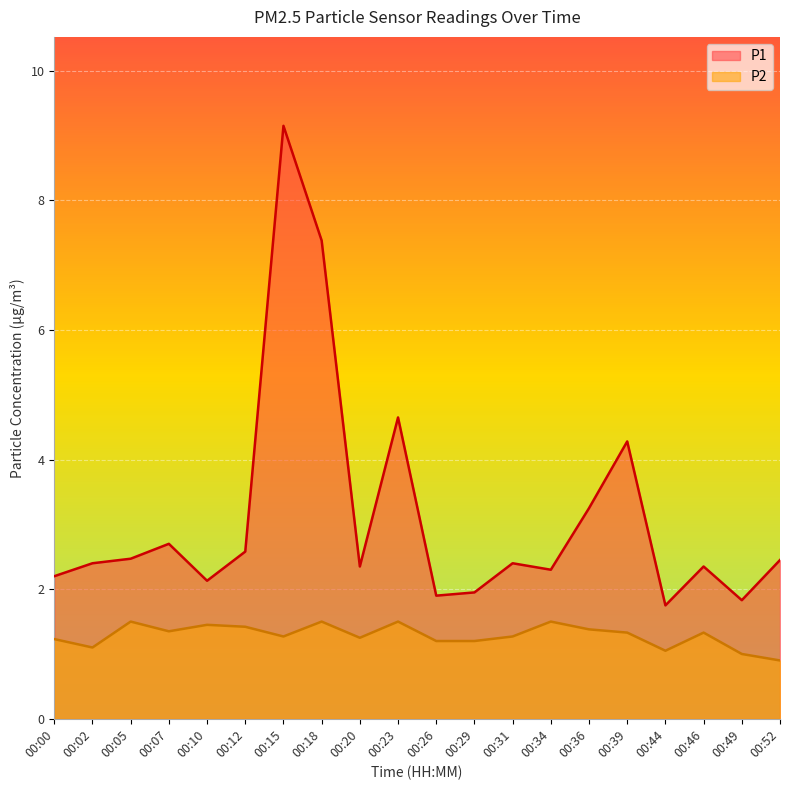

Reading left to right, extract all data points from this chart.

P1: 2.2	2.4	2.5	2.7	2.1	2.6	9.2	7.4	2.4	4.7	1.9	1.9	2.4	2.3	3.2	4.3	1.8	2.4	1.8	2.5
P2: 1.2	1.1	1.5	1.4	1.4	1.4	1.3	1.5	1.2	1.5	1.2	1.2	1.3	1.5	1.4	1.3	1.1	1.3	1.0	0.9